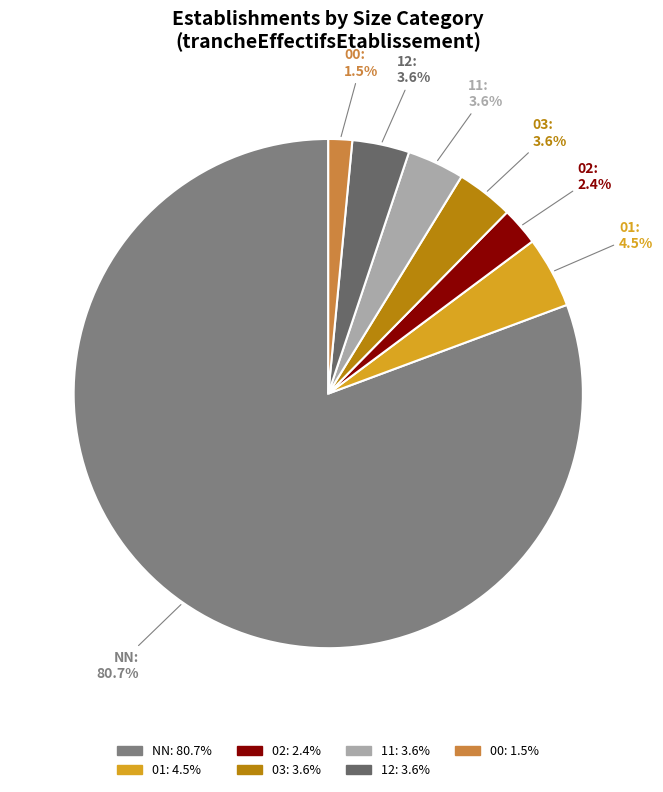

What is the ratio of the value at 11 to the value at 00?

2.4